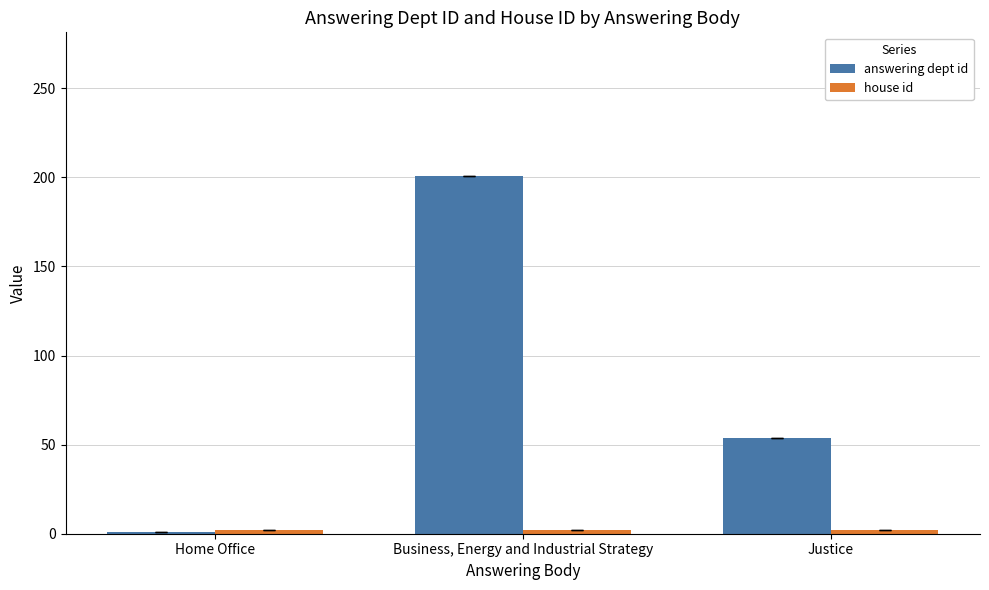

At which label is answering dept id closest to 101?

Justice